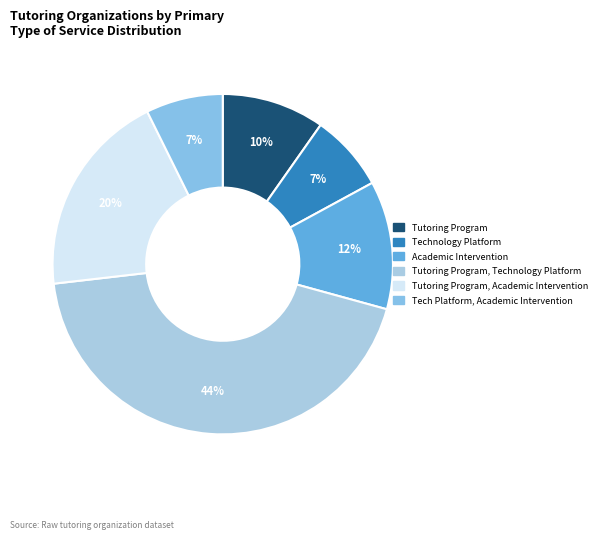

How many segments does this pie chart have?

6